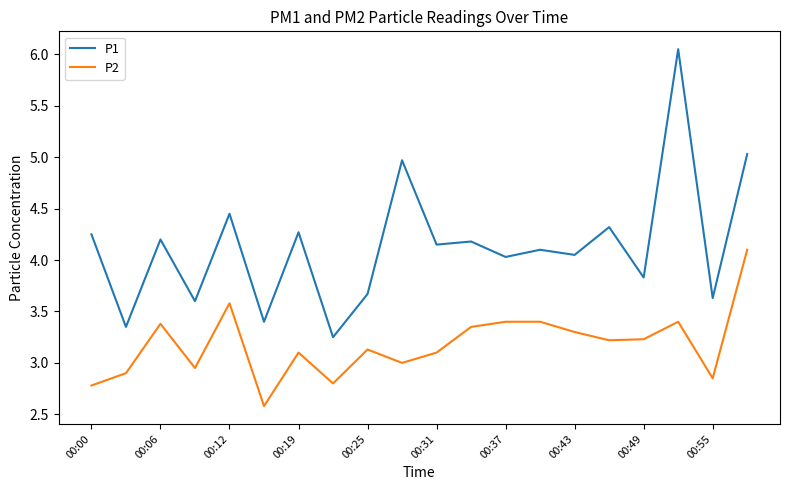

True or false: P1 and P2 cross at least once.

False